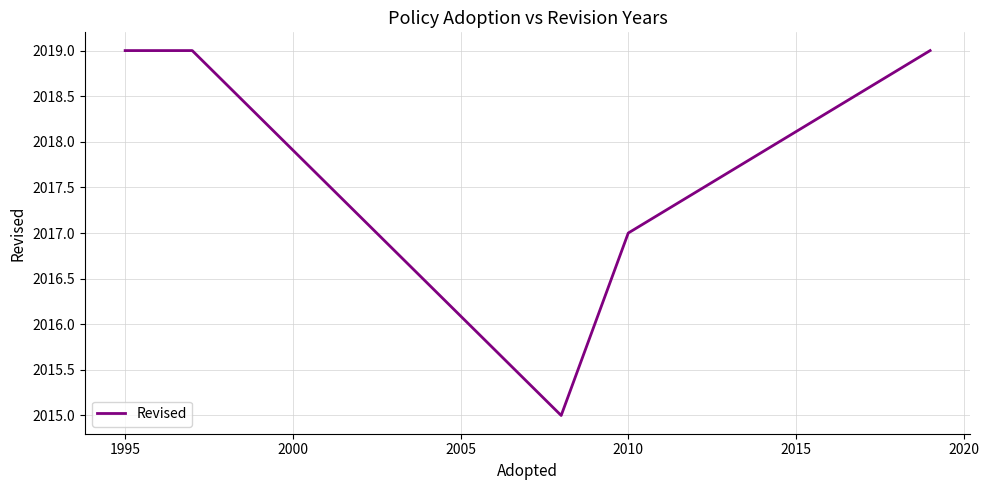

What is the value of the 8th point from the left?

2019